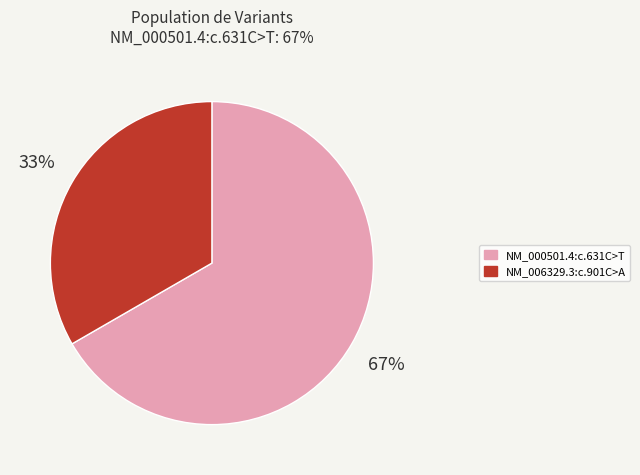

Is NM_000501.4:c.631C>T the majority of the pie?

Yes